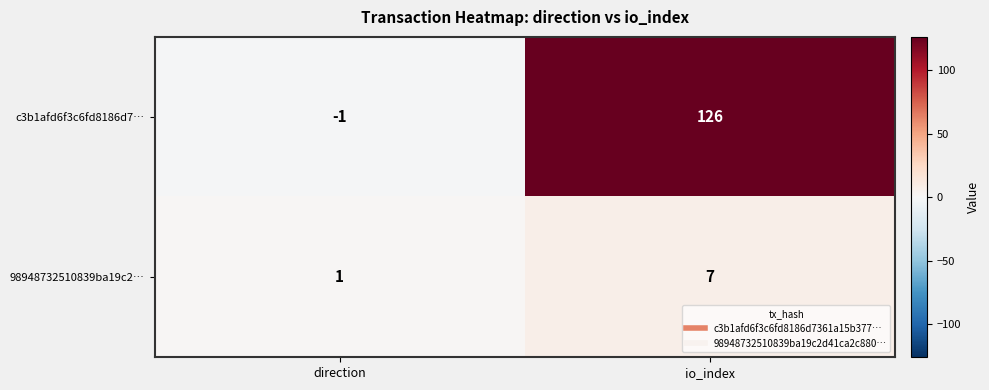

At which label is c3b1afd6f3c6fd8186d7… closest to 62?

direction